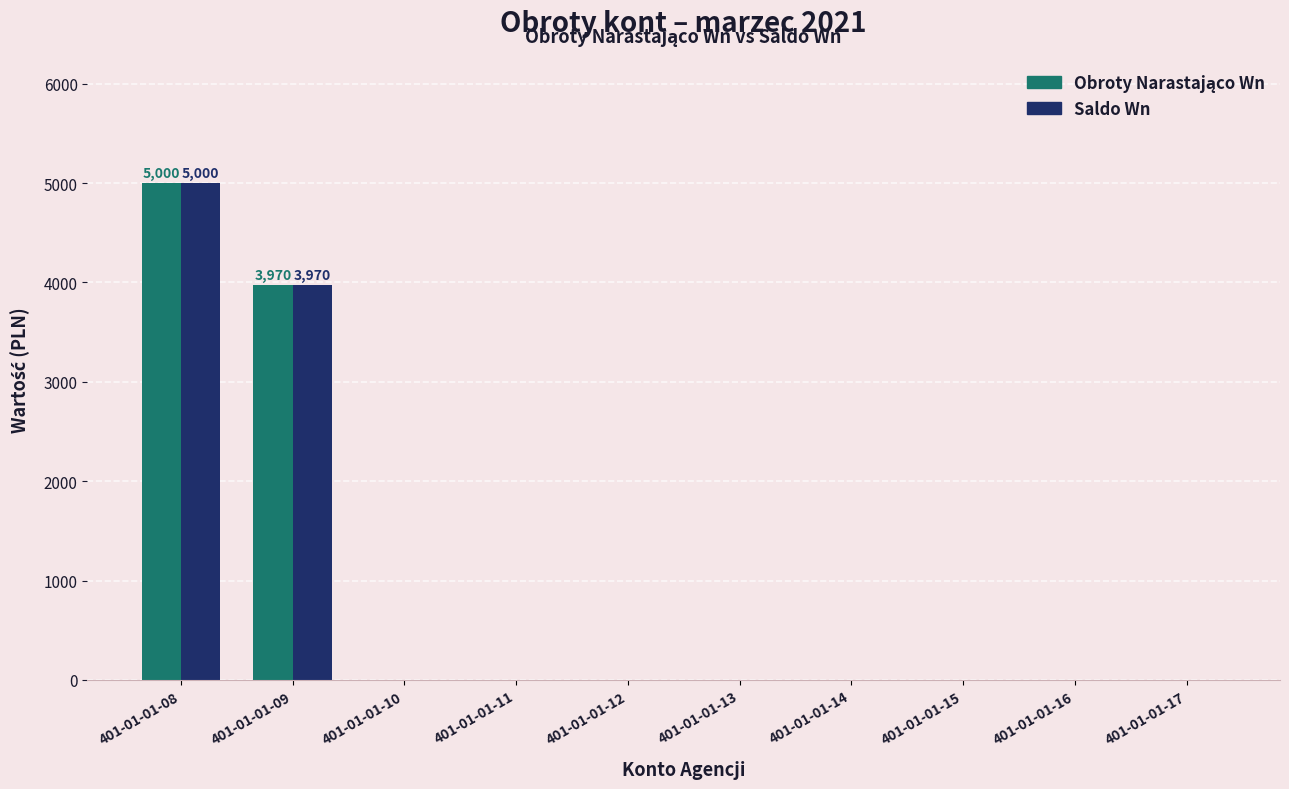

The value of Saldo Wn at 401-01-01-10 is 0. True or false?

True